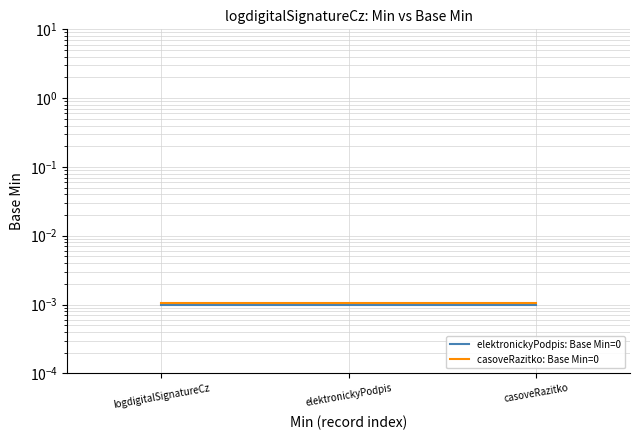

Rank the categories by casoveRazitko: Base Min=0 value from lowest to highest.

logdigitalSignatureCz, elektronickyPodpis, casoveRazitko